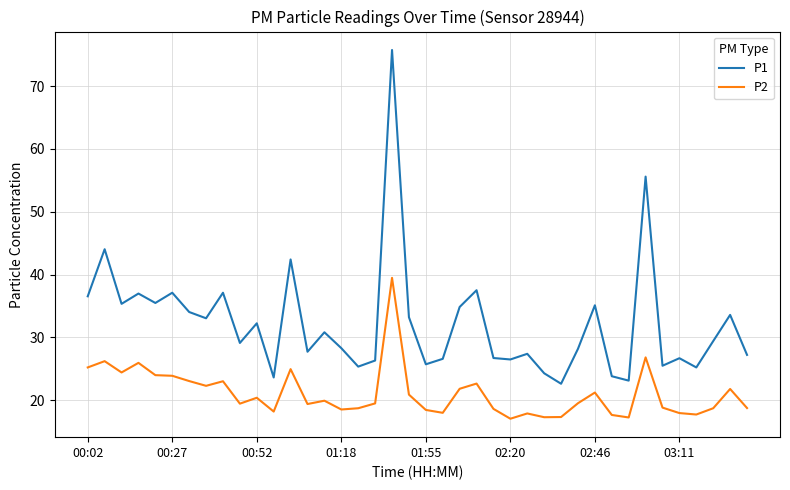

Which series has the largest range (max minus min)?

P1